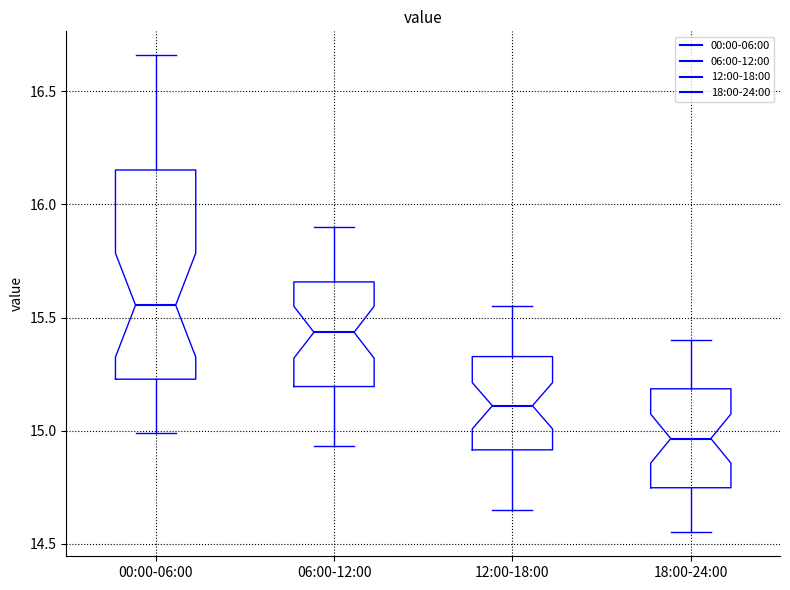

Comparing the boxes themselves (not the whiskers), which one is the tallest?

00:00-06:00